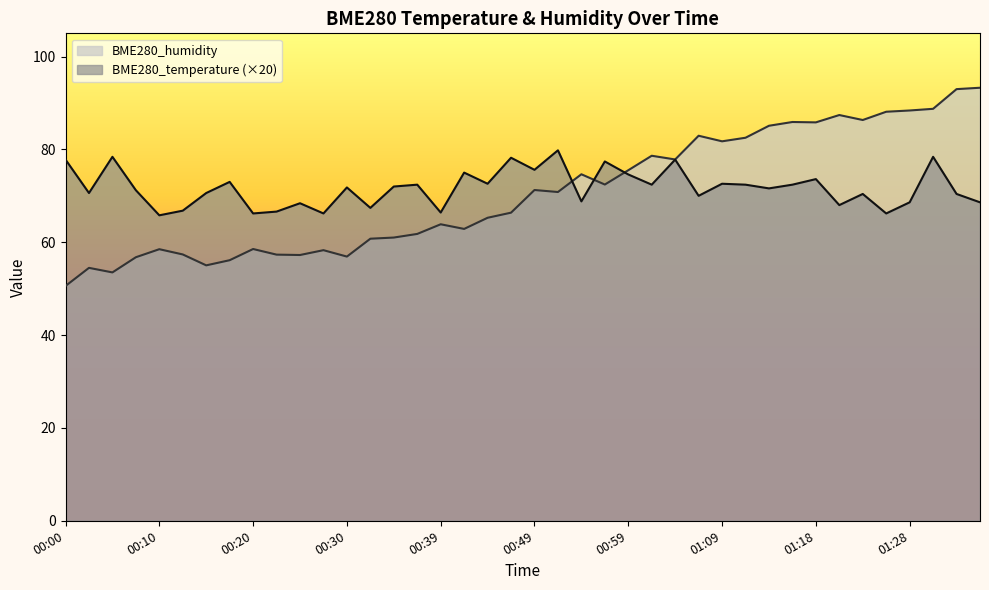

True or false: BME280_humidity has a value of 66.4 at 00:47.

True